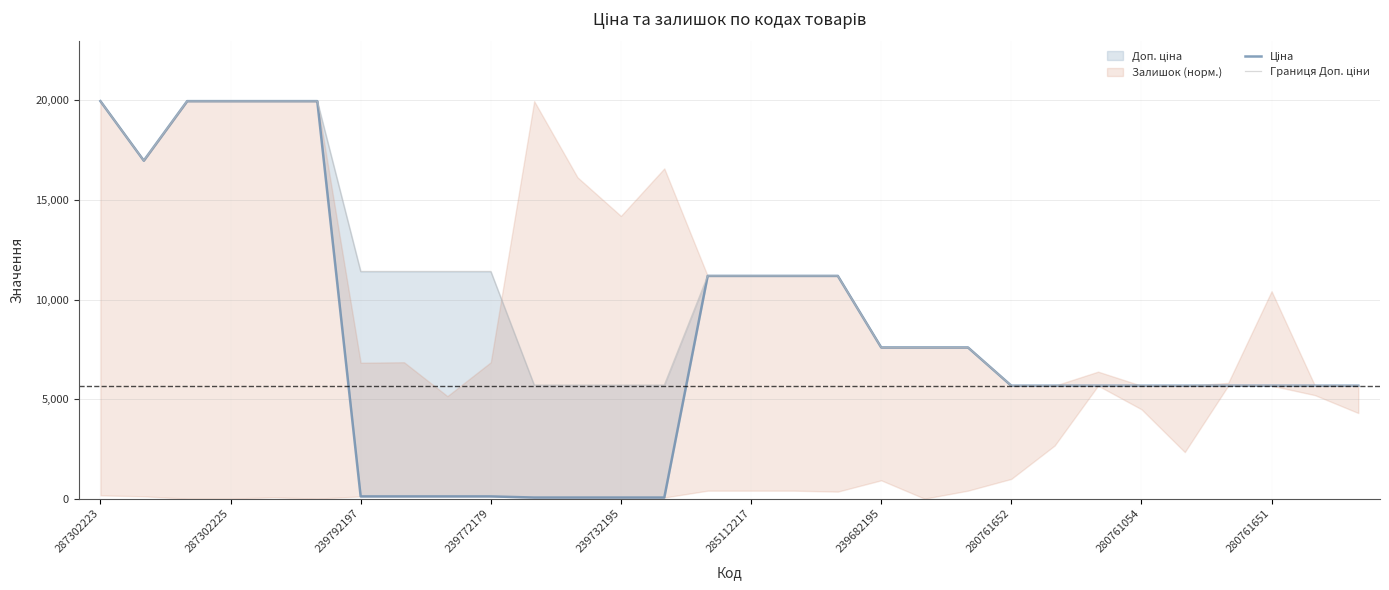

Read the Границя Доп. ціни value at 285112217.

11188.2